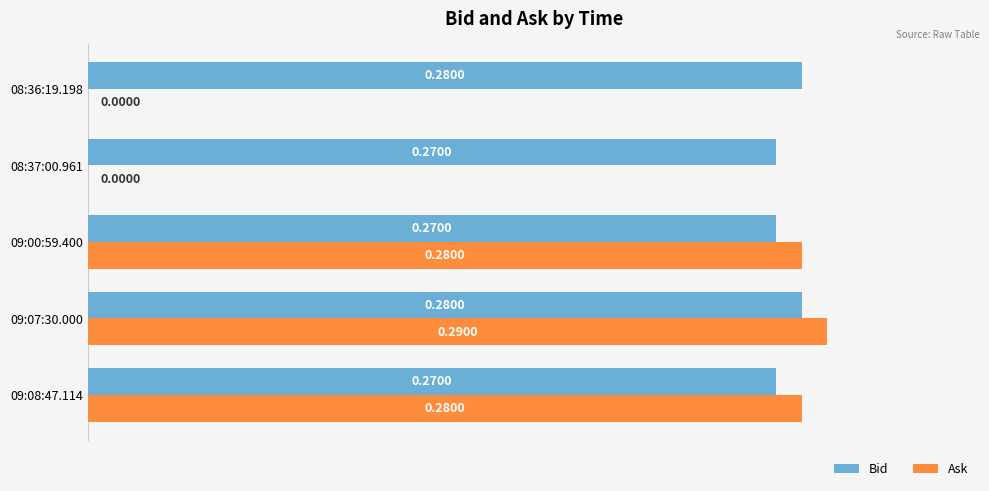

What is the average value of the Ask series?

0.2